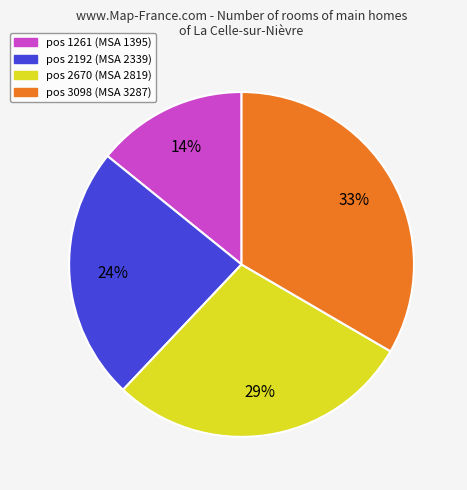

Does any single category account for the majority?

No